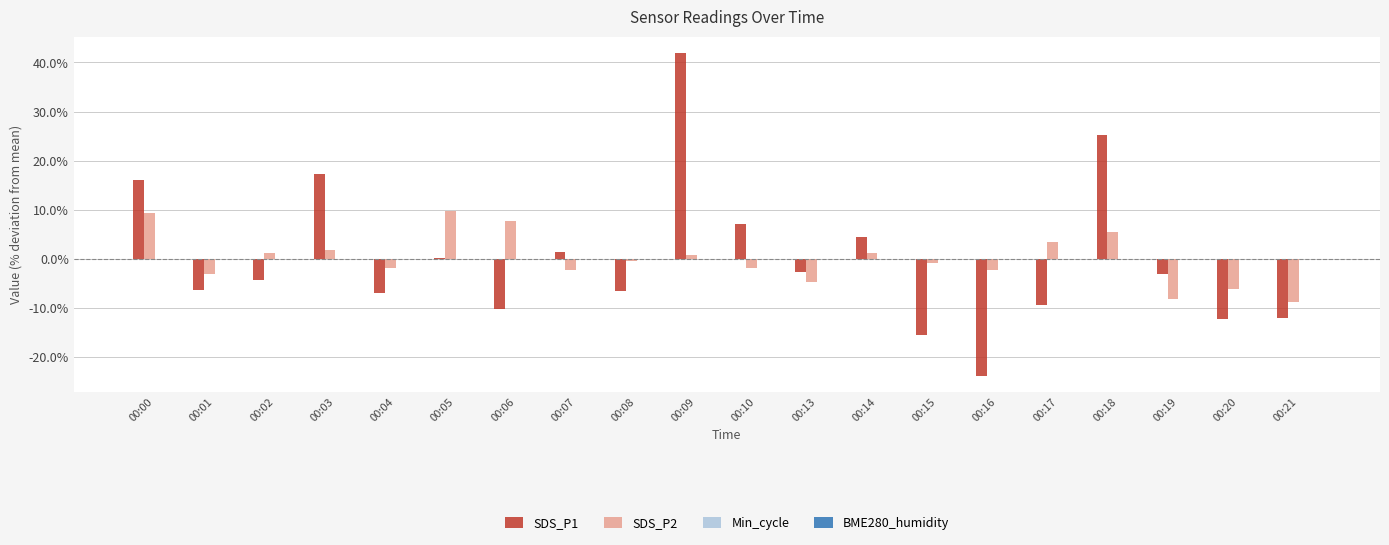

Are the bars horizontal?

No